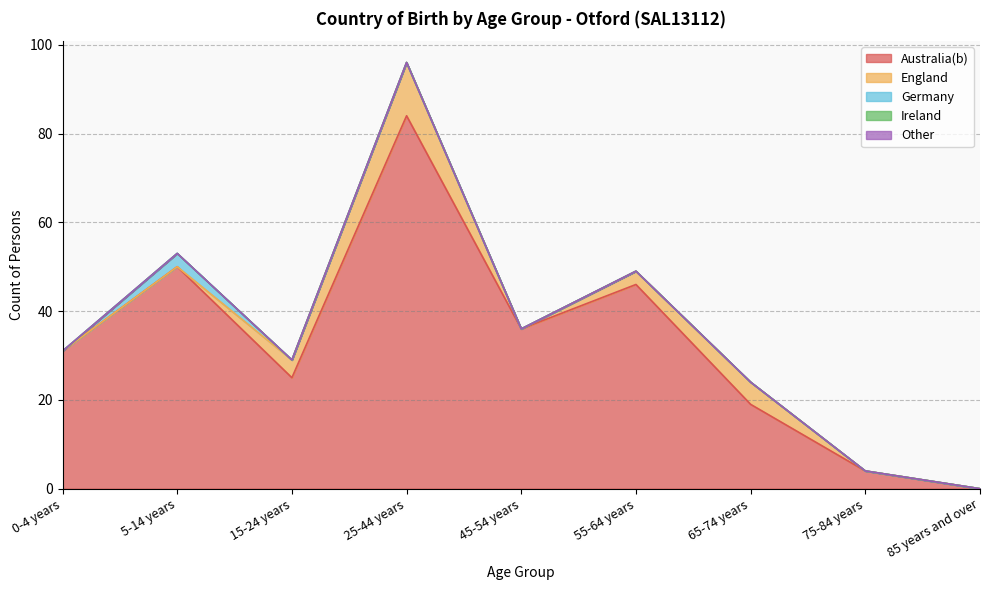

Is the value of Australia(b) at 55-64 years greater than the value of Other at 85 years and over?

Yes